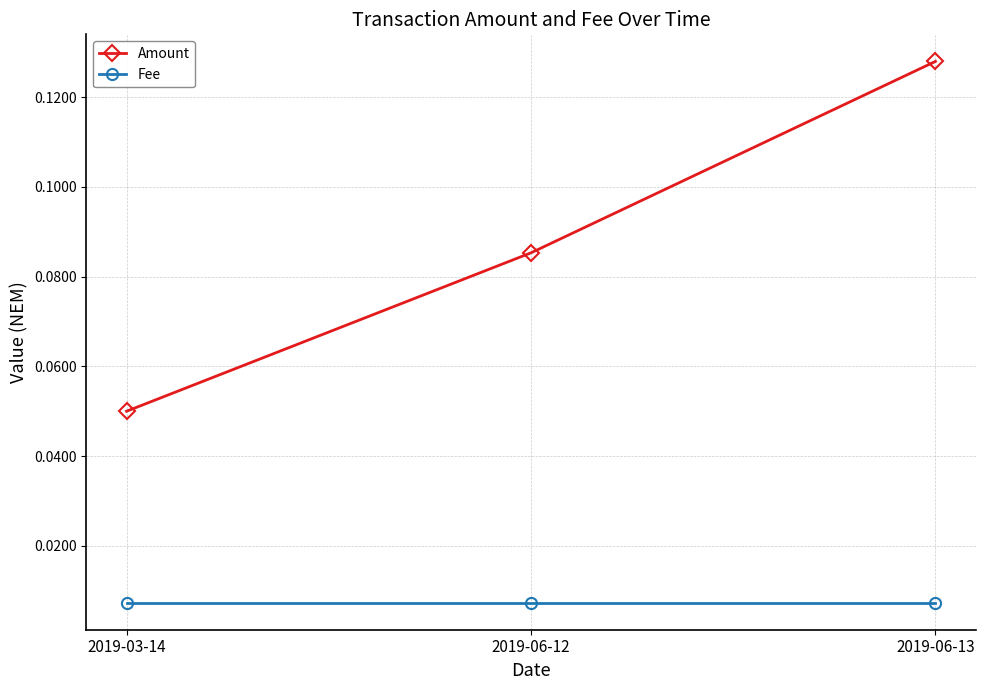

Is it true that Amount equals 0.2 at 2019-06-13?

False